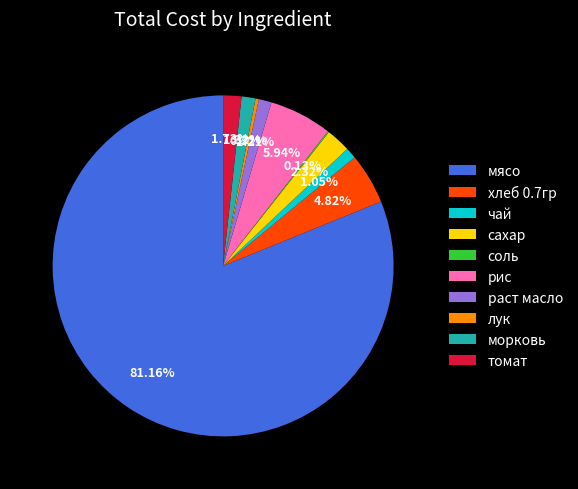

To the nearest percent, what is the difference between the largest and smallest slice percentages?

81%